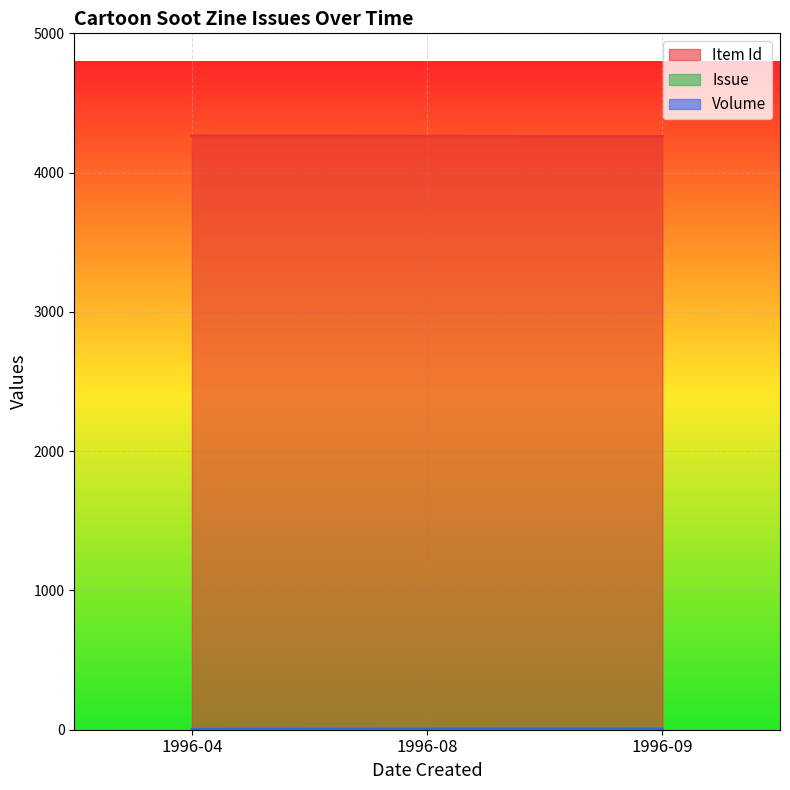

Which series has the largest range (max minus min)?

Item Id